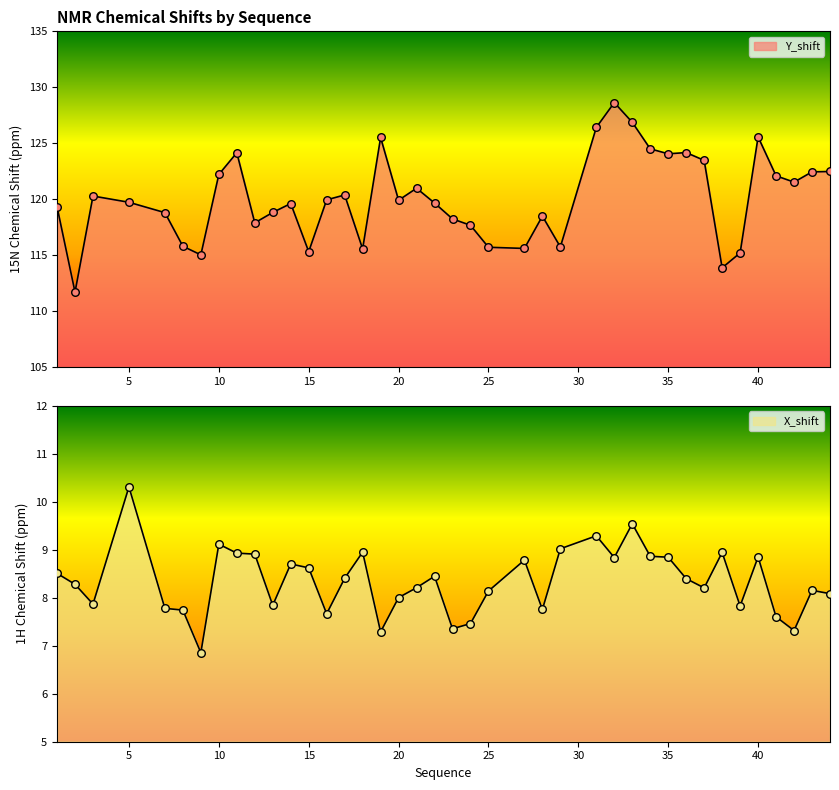

Is the value of X_shift at 29 greater than the value of Y_shift at 11?

No